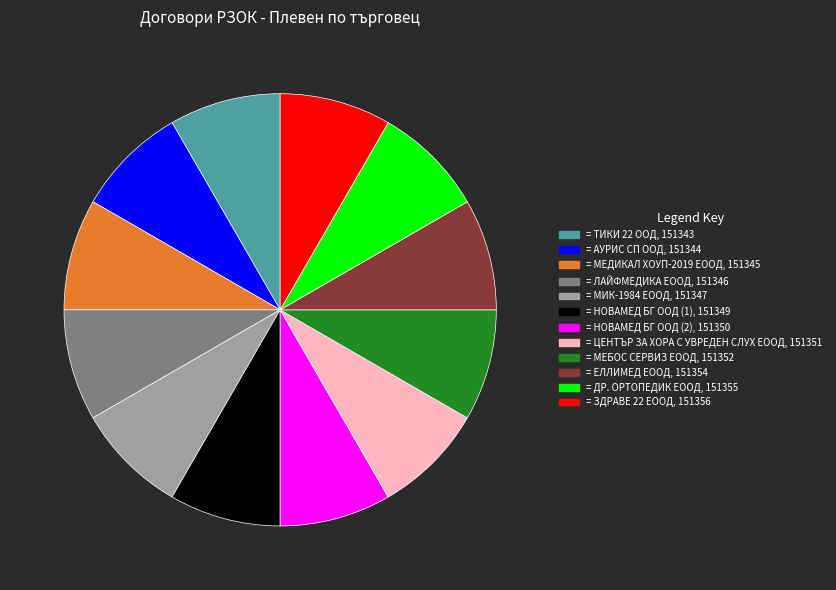

Is there a majority slice in this chart?

No